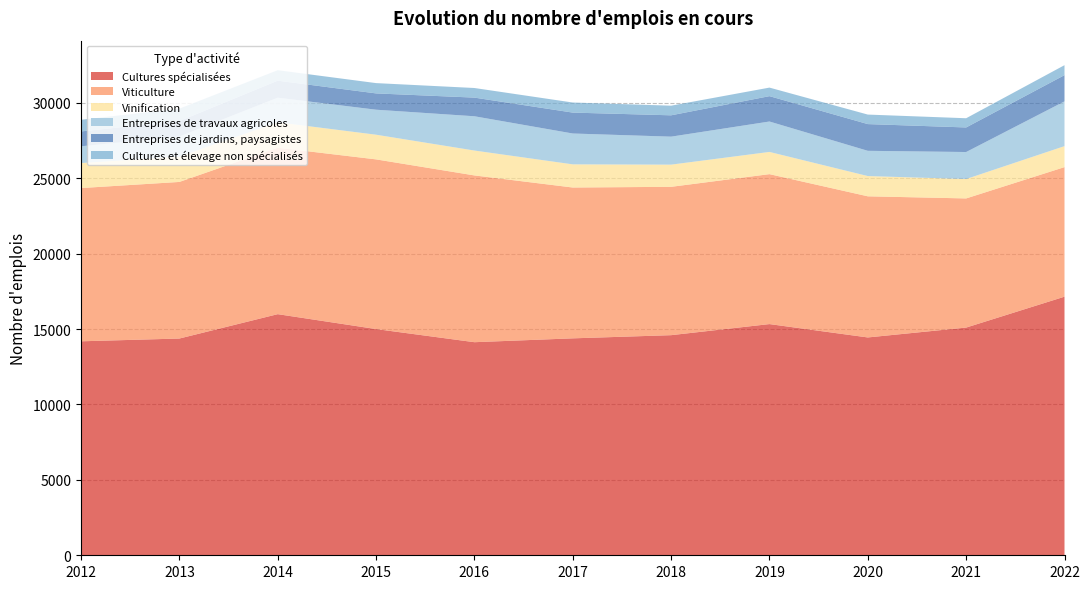

Reading left to right, what are all the values shown in this chart?

Cultures spécialisées: 2012=14189	2013=14373	2014=15989	2015=15001	2016=14130	2017=14385	2018=14596	2019=15331	2020=14445	2021=15100	2022=17148
Viticulture: 2012=10162	2013=10384	2014=11038	2015=11252	2016=11059	2017=10002	2018=9837	2019=9943	2020=9359	2021=8564	2022=8592
Vinification: 2012=1658	2013=1679	2014=1685	2015=1636	2016=1650	2017=1536	2018=1471	2019=1473	2020=1343	2021=1286	2022=1391
Entreprises de travaux agricoles: 2012=1112	2013=1335	2014=1633	2015=1658	2016=2273	2017=2046	2018=1856	2019=2017	2020=1674	2021=1791	2022=2969
Entreprises de jardins, paysagistes: 2012=986	2013=1019	2014=1127	2015=1081	2016=1237	2017=1386	2018=1415	2019=1682	2020=1772	2021=1629	2022=1739
Cultures et élevage non spécialisés: 2012=772	2013=826	2014=693	2015=683	2016=637	2017=668	2018=639	2019=567	2020=631	2021=611	2022=661